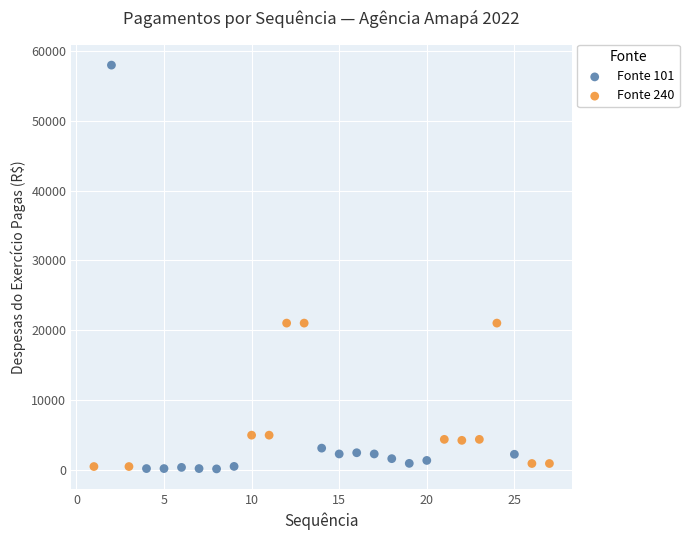

What are all the series names shown in the legend?

Fonte 101, Fonte 240